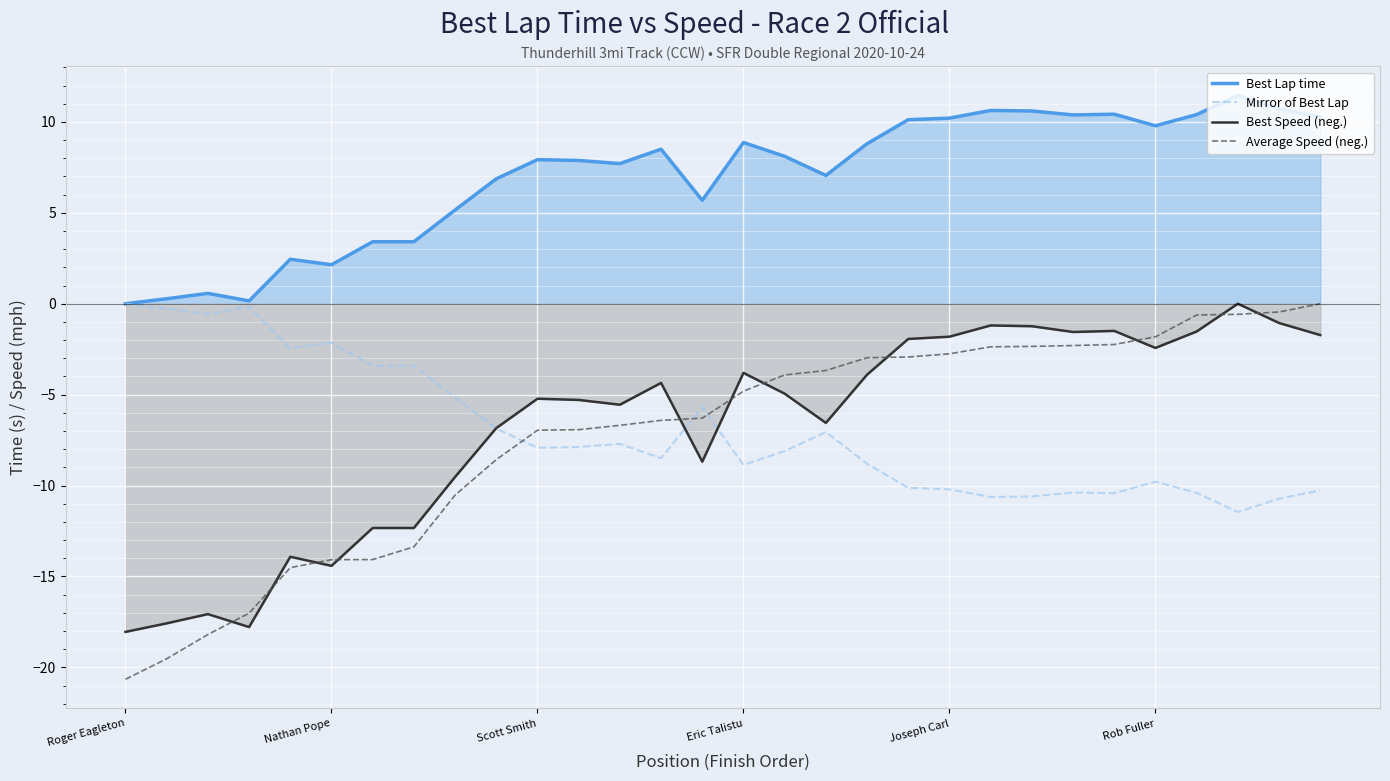

True or false: Best Speed (neg.) and Best Lap time cross at least once.

False